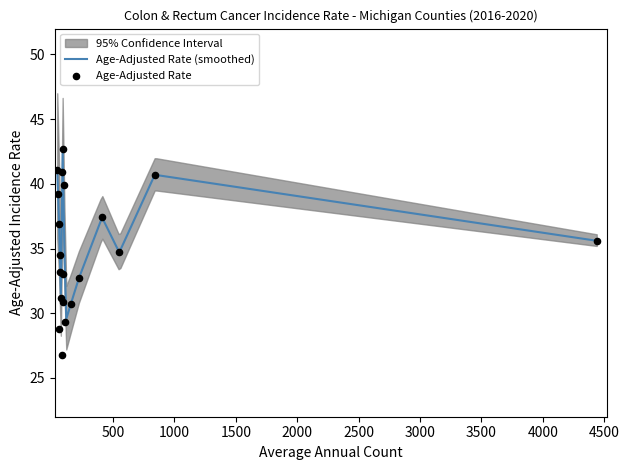

Which series reaches the maximum Y coordinate?

Upper 95% CI